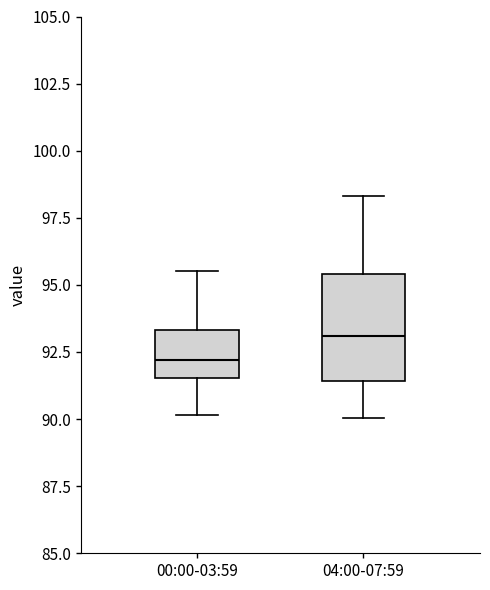

Reading left to right, read every box against the y-axis: the position of its median line, the range the box covers, and the ends of its whiskers. The values are not printed on the chart, so give them approximately, as read against the axis.

00:00-03:59: median 92.0, box 91.5 to 93.5, whiskers 90.0 to 95.5
04:00-07:59: median 93.0, box 91.5 to 95.5, whiskers 90.0 to 98.5